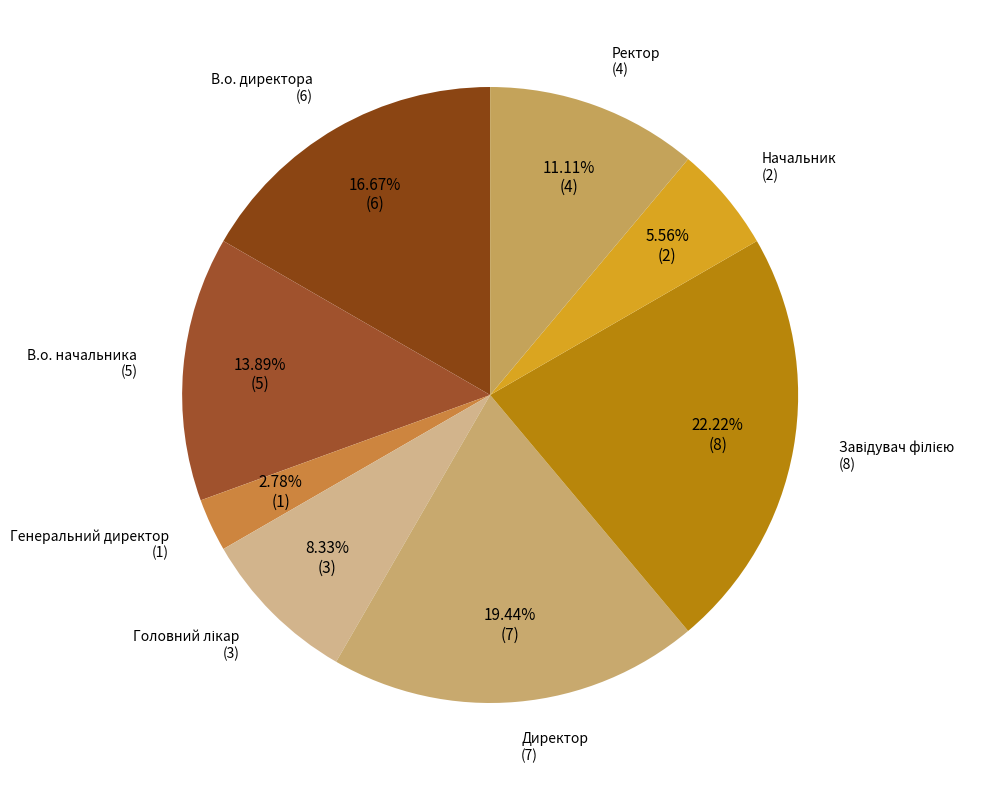

What percentage is NOT represented by Ректор?

88.9%